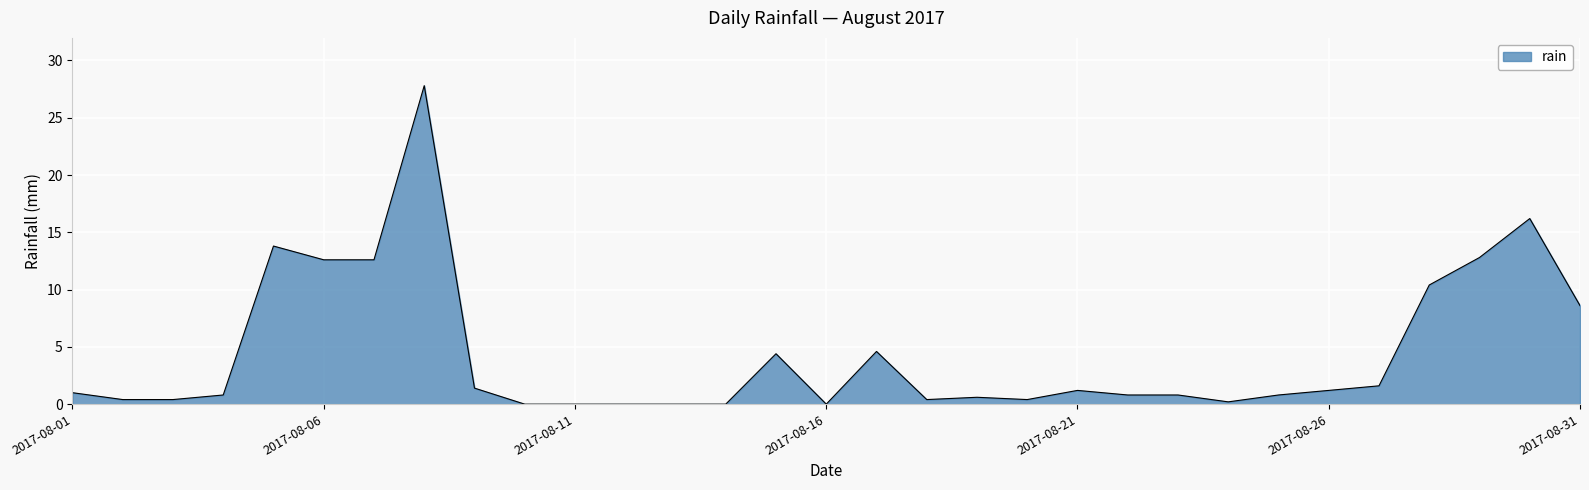

Does the chart display data point markers on the line(s)?

No